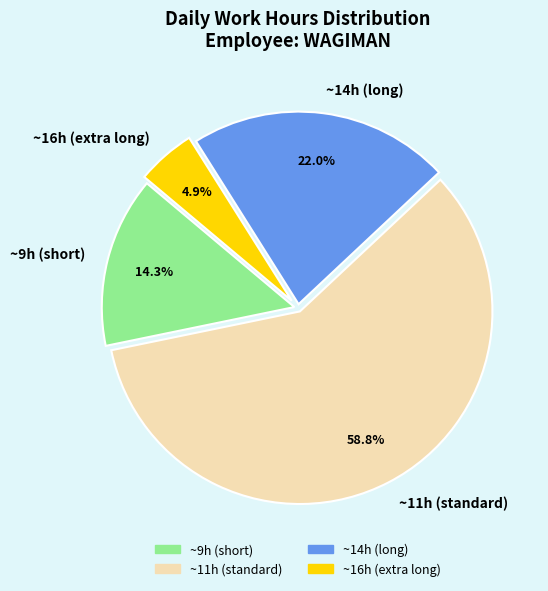

Count the number of slices in the pie.

4